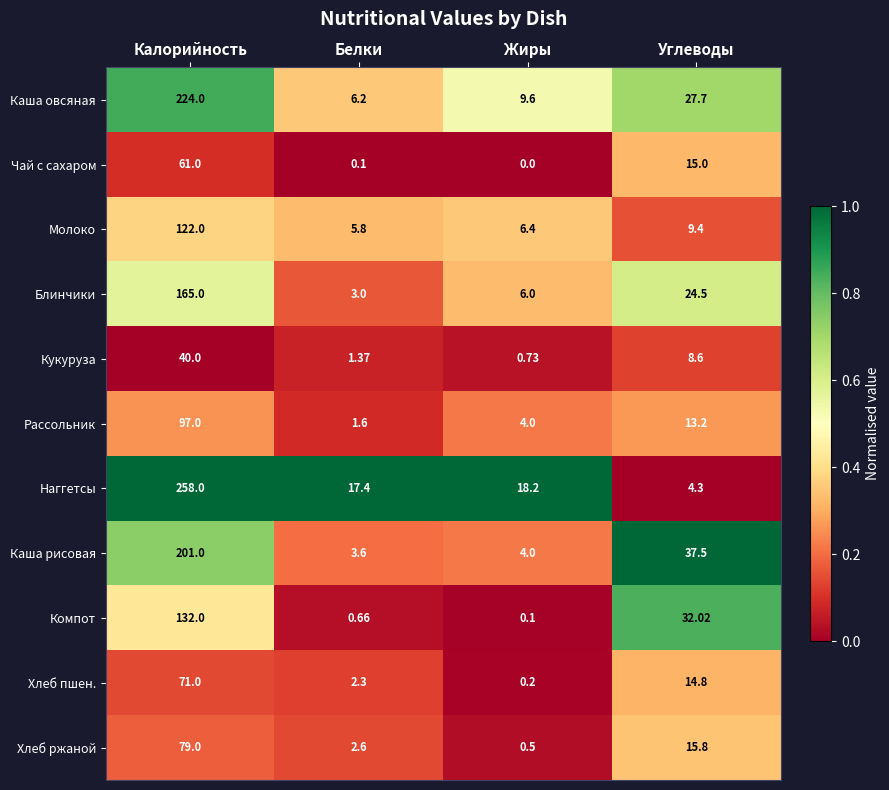

Rank the categories by Хлеб ржаной value from highest to lowest.

Калорийность, Углеводы, Белки, Жиры